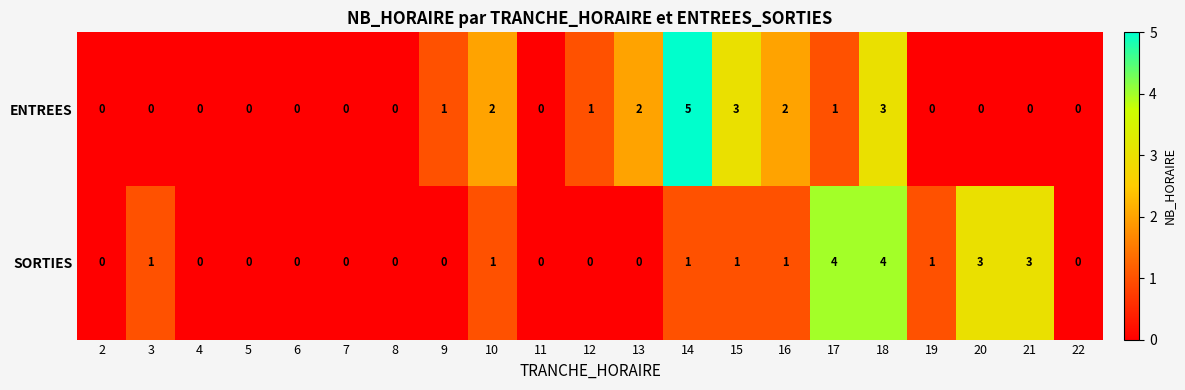

At which label does ENTREES reach its peak?

14